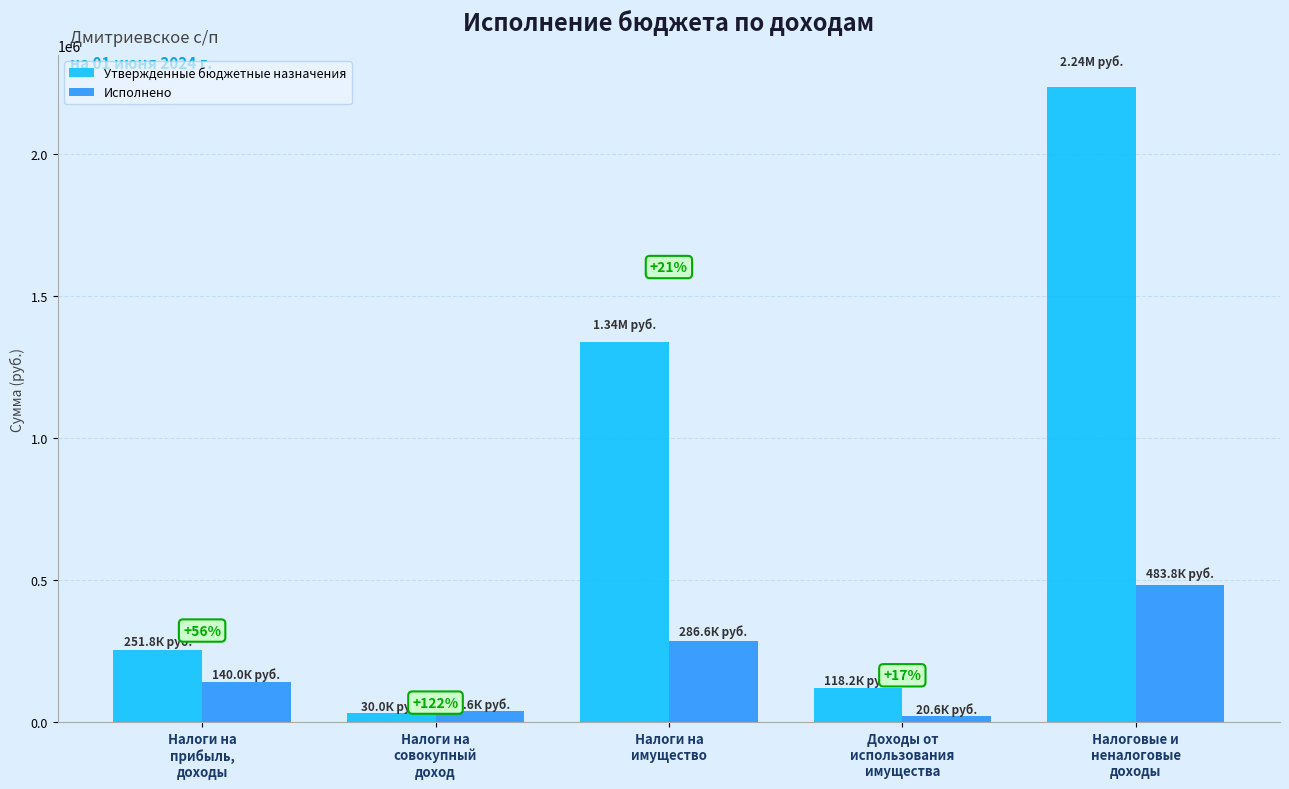

How many bars are there in total?

10